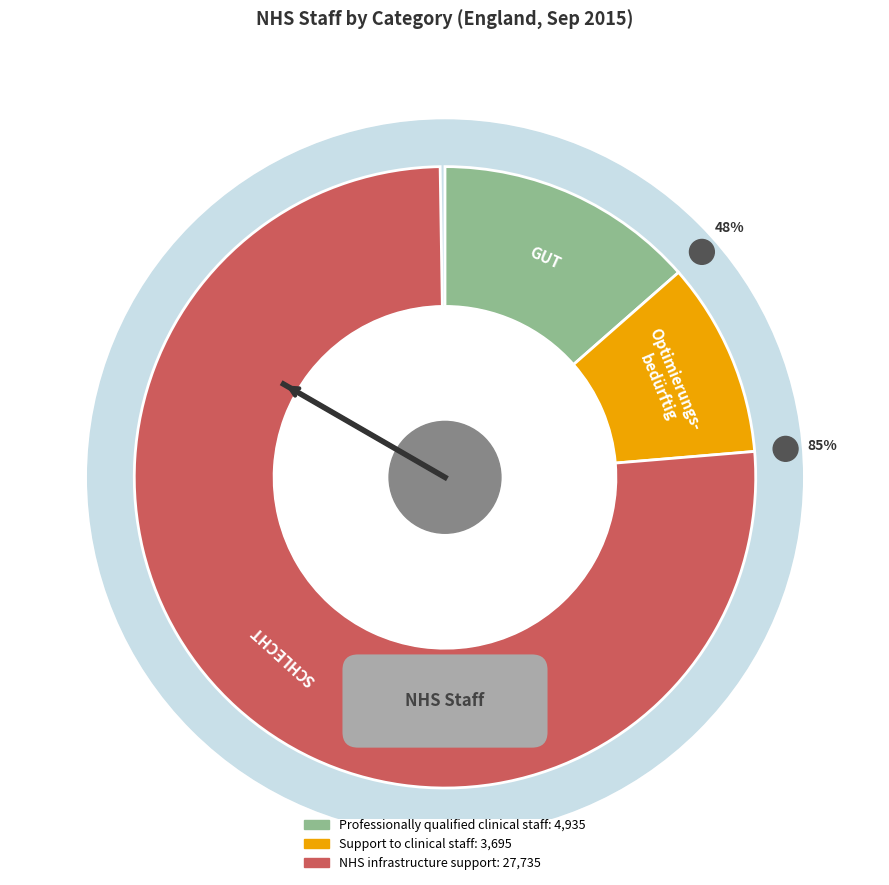

How many segments does this pie chart have?

3